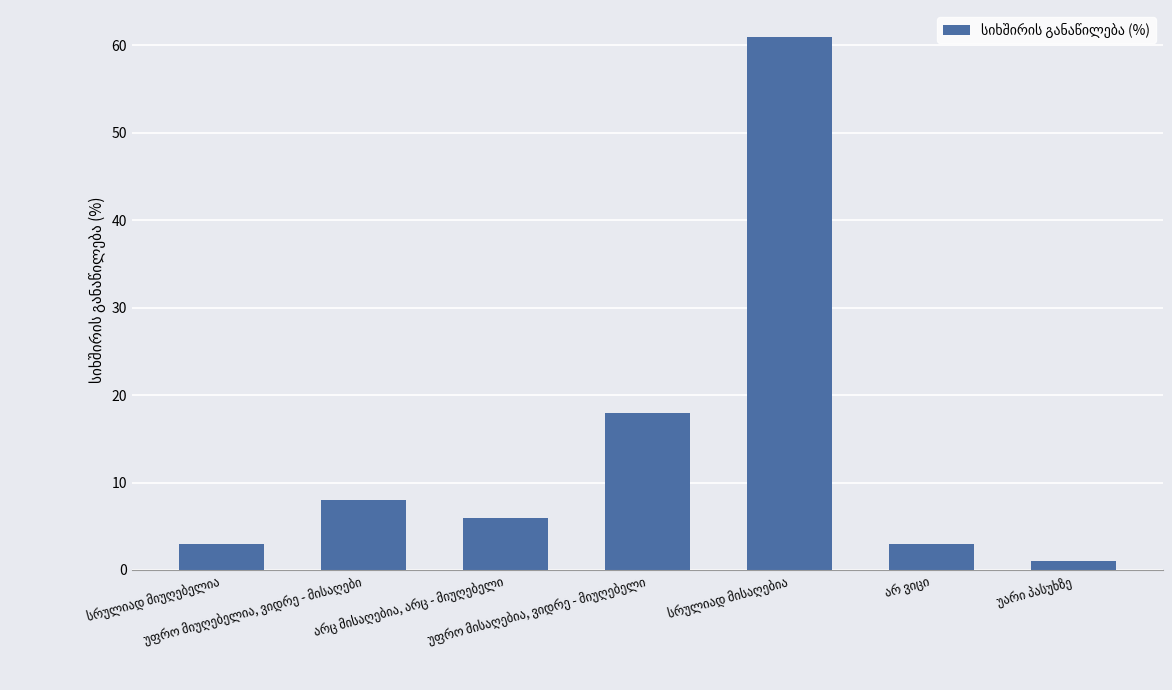

What is the average value?

14